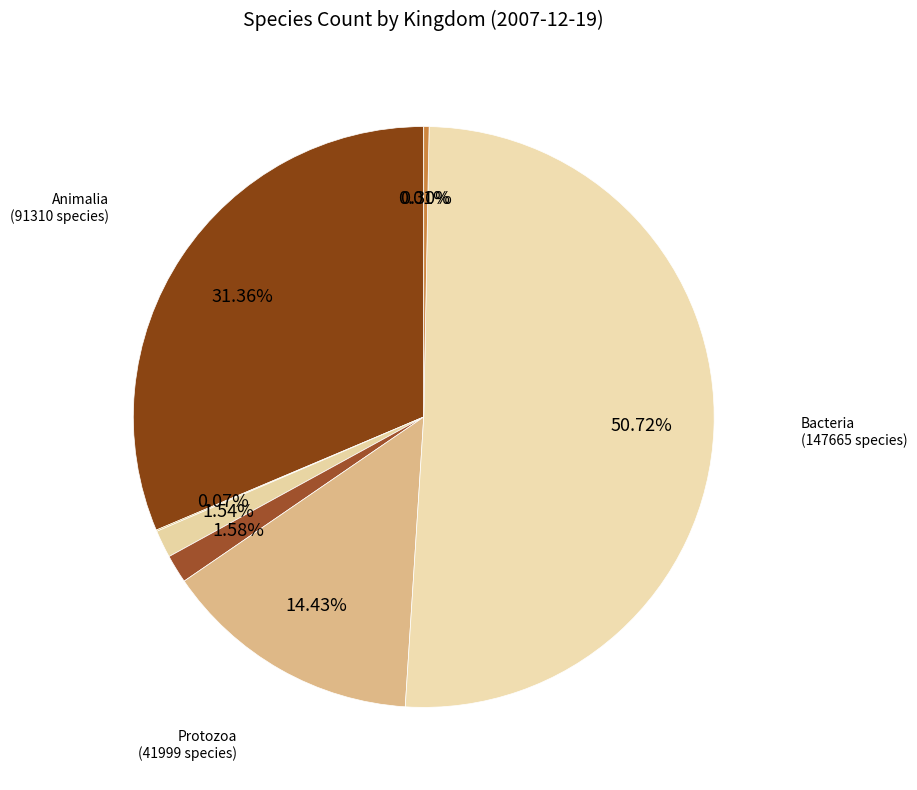

Does any single category account for the majority?

Yes